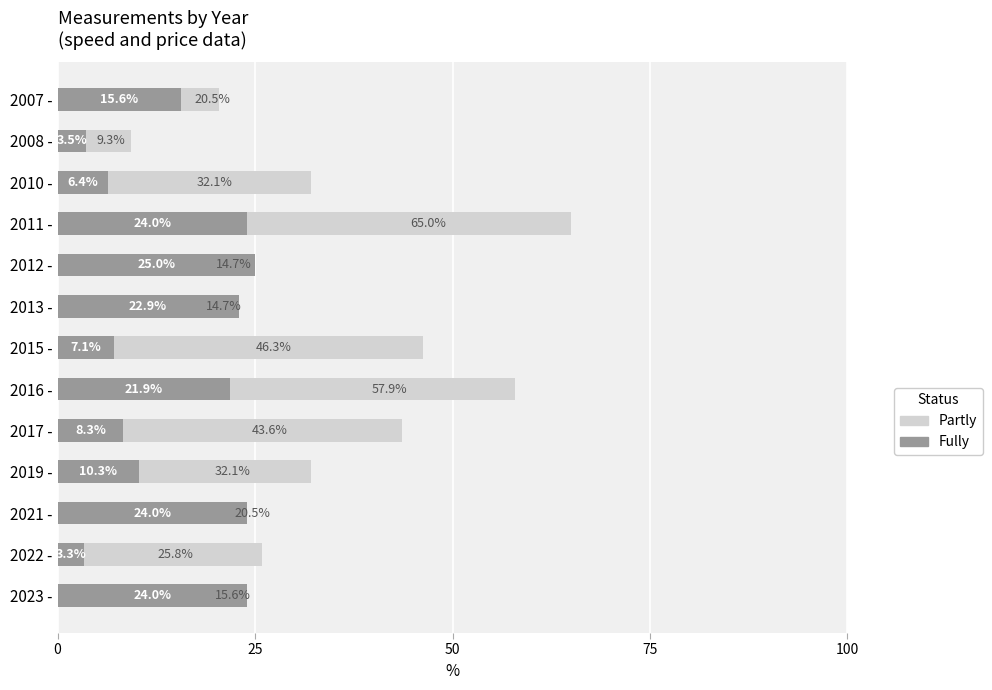

Reading left to right, what are all the values shown in this chart?

Partly: 15.6	25.8	20.5	32.1	43.6	57.9	46.3	14.7	14.7	65.0	32.1	9.3	20.5
Fully: 24.0	3.3	24.0	10.3	8.3	21.9	7.1	22.9	25.0	24.0	6.4	3.5	15.6